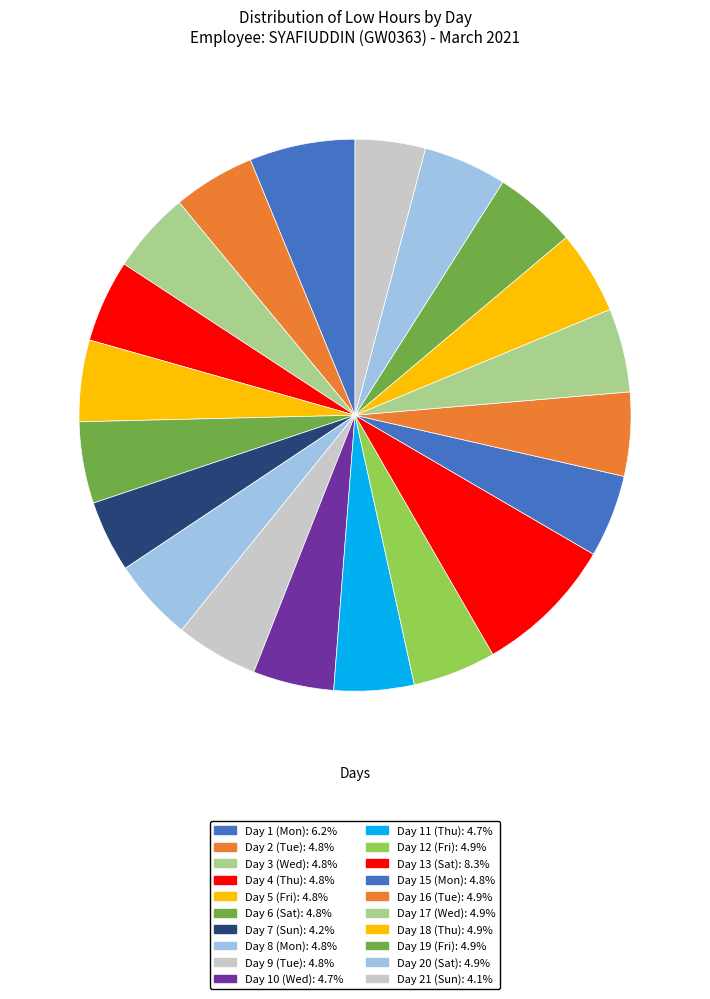

How many slices are in this pie chart?

20